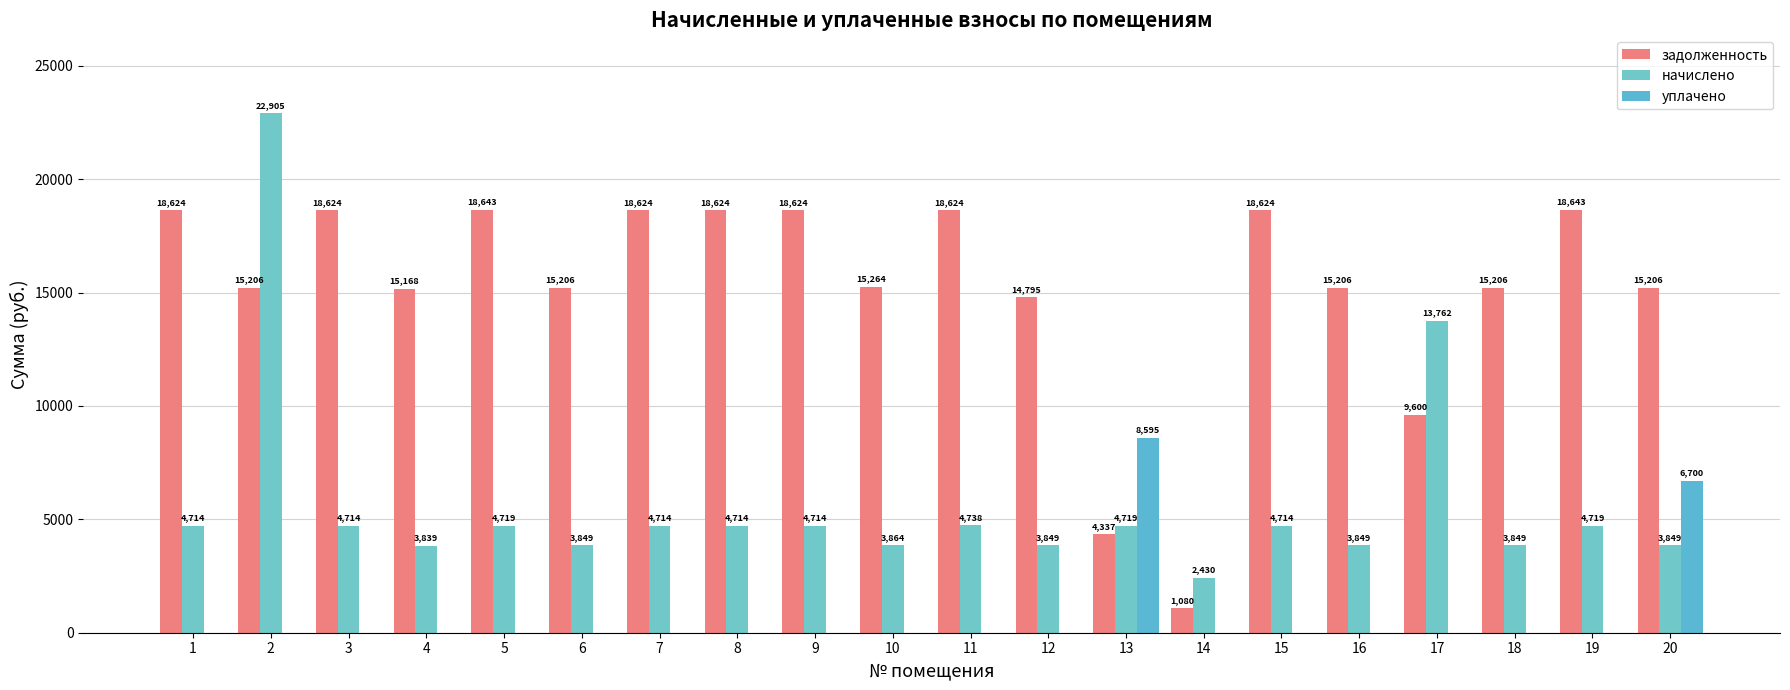

Are the bars grouped side by side (vs. stacked)?

Yes